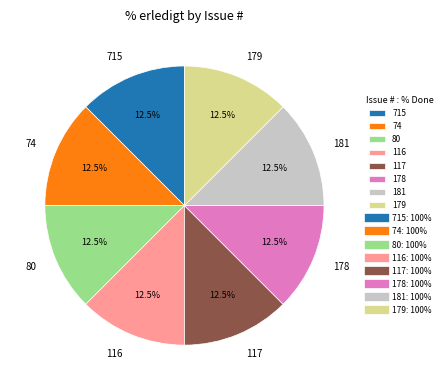

What is the total percentage of 116 and 715?

25.0%